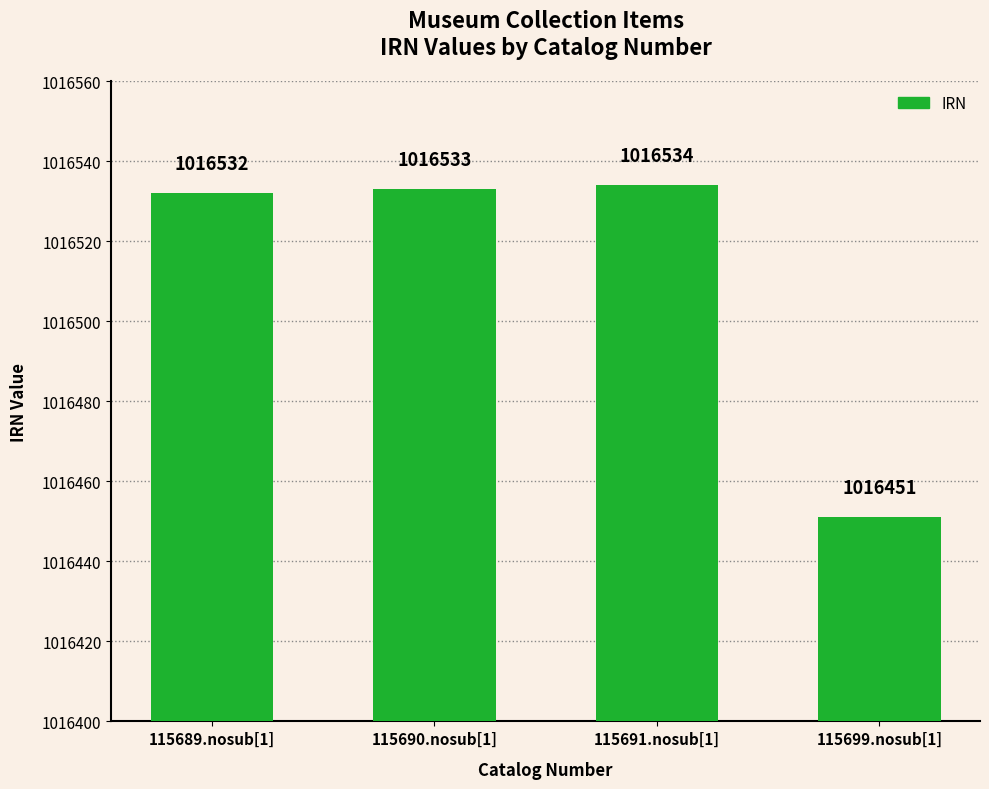

List the labels in order of value, smallest first.

115699.nosub[1], 115689.nosub[1], 115690.nosub[1], 115691.nosub[1]